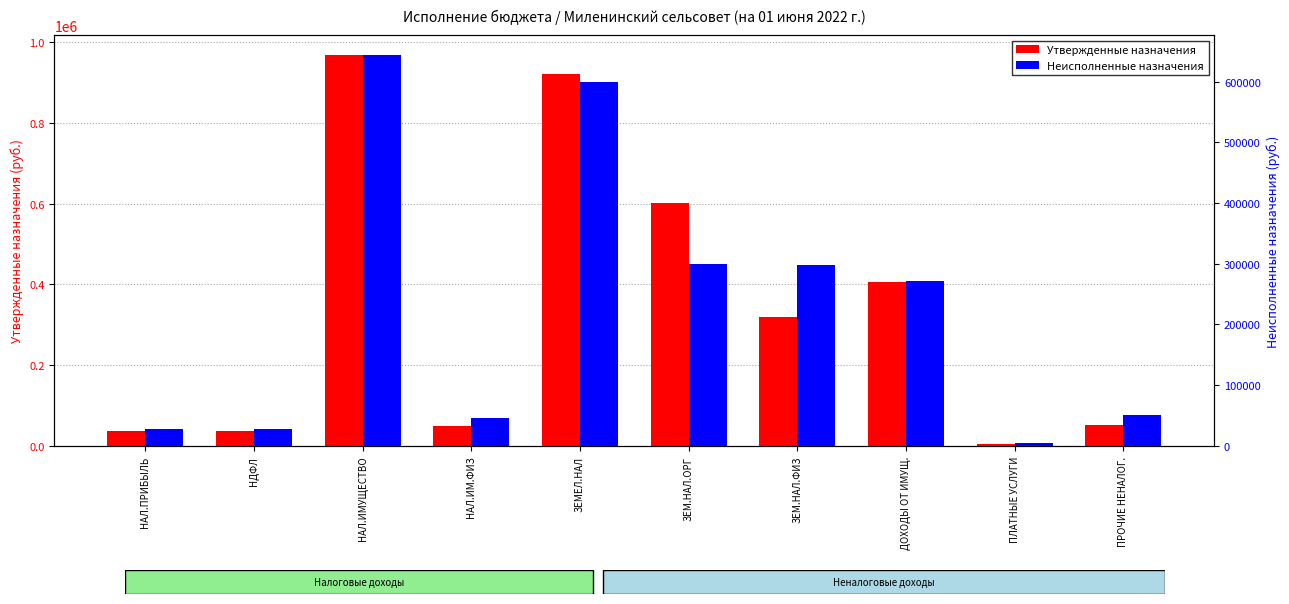

What is the difference between the Неисполненные назначения values at НДФЛ and ЗЕМ.НАЛ.ФИЗ?

271073.9